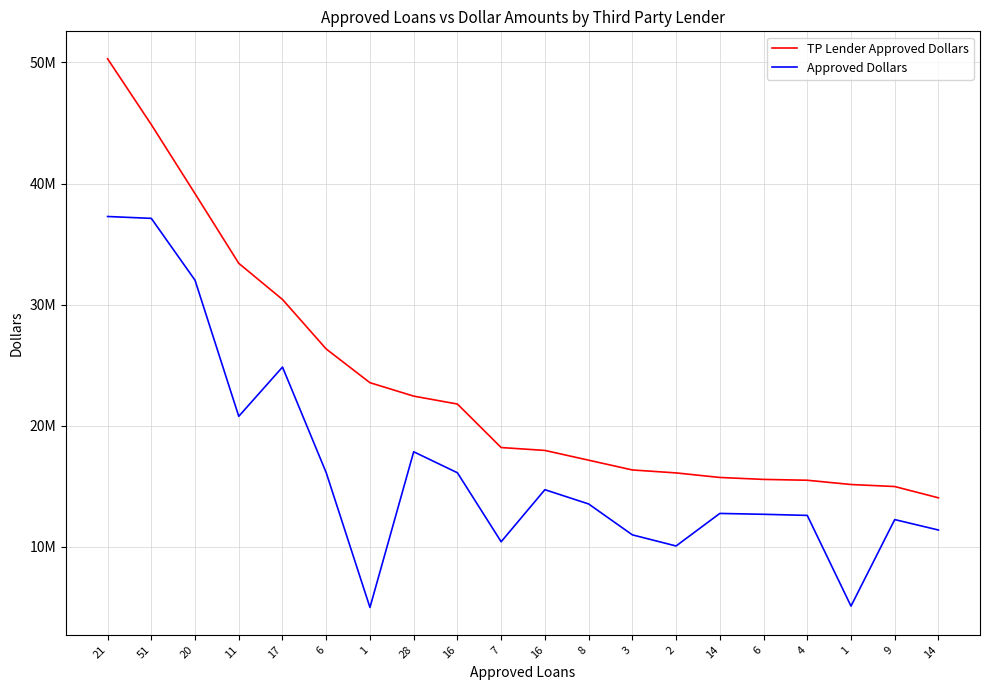

Is the value of TP Lender Approved Dollars at 4 greater than the value of Approved Dollars at 20?

No